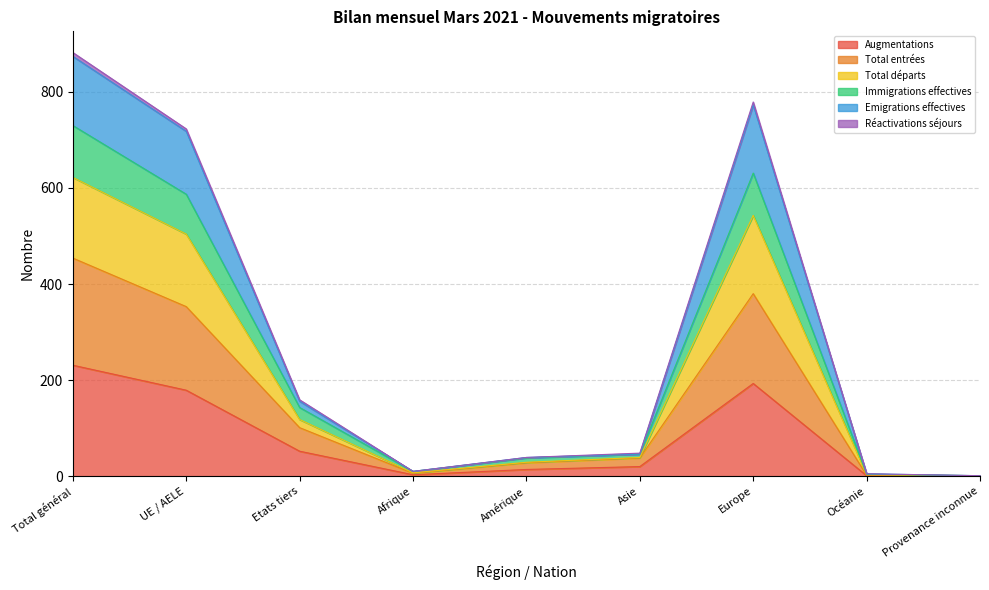

Where is the first local minimum for Immigrations effectives?

Afrique